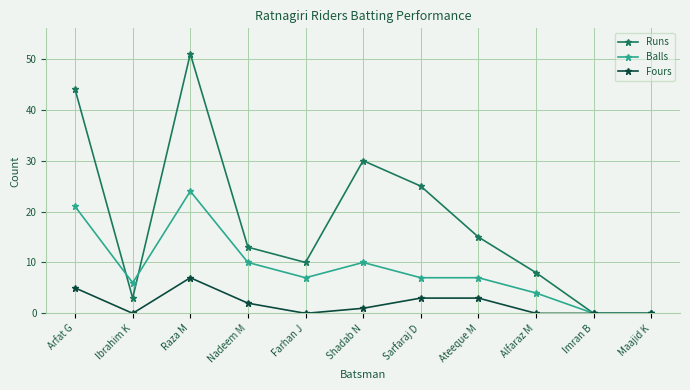

Count the number of categories in the chart.

11